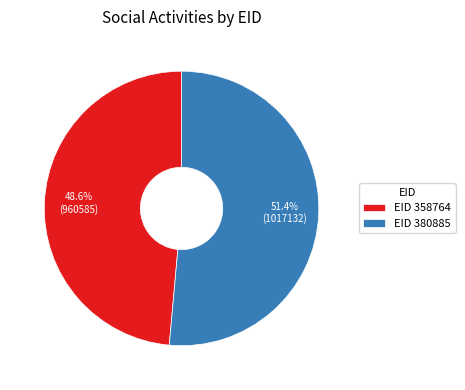

Which slice is the smallest?

EID 358764